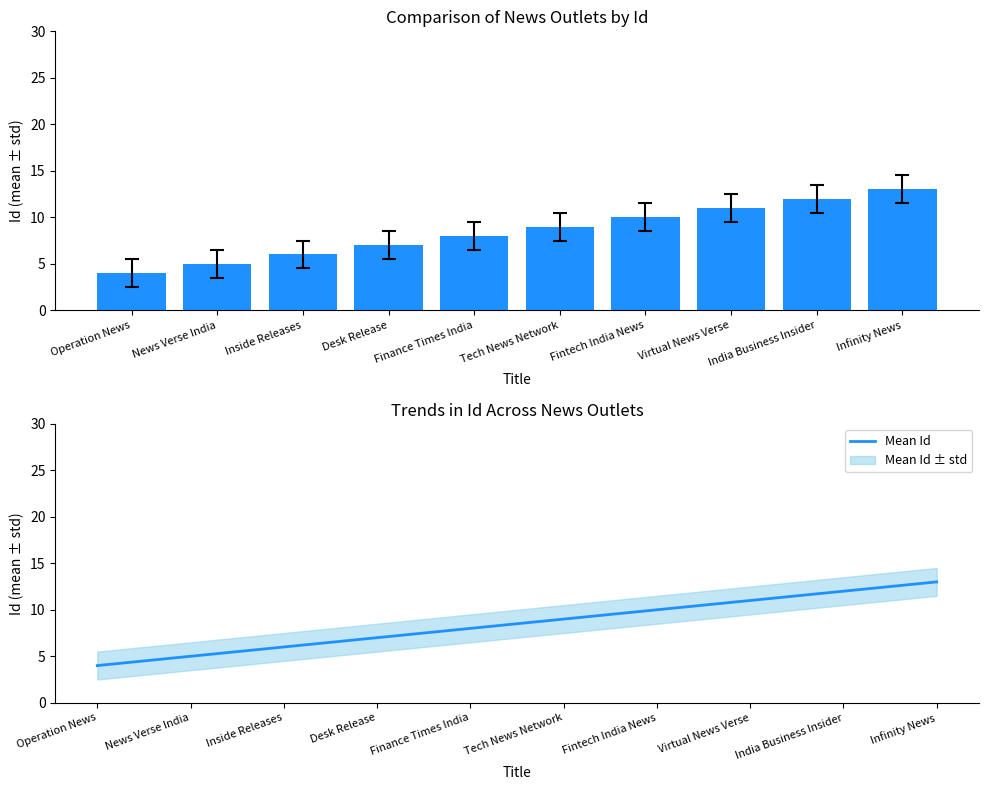

What is the total value across all series at India Business Insider?

24